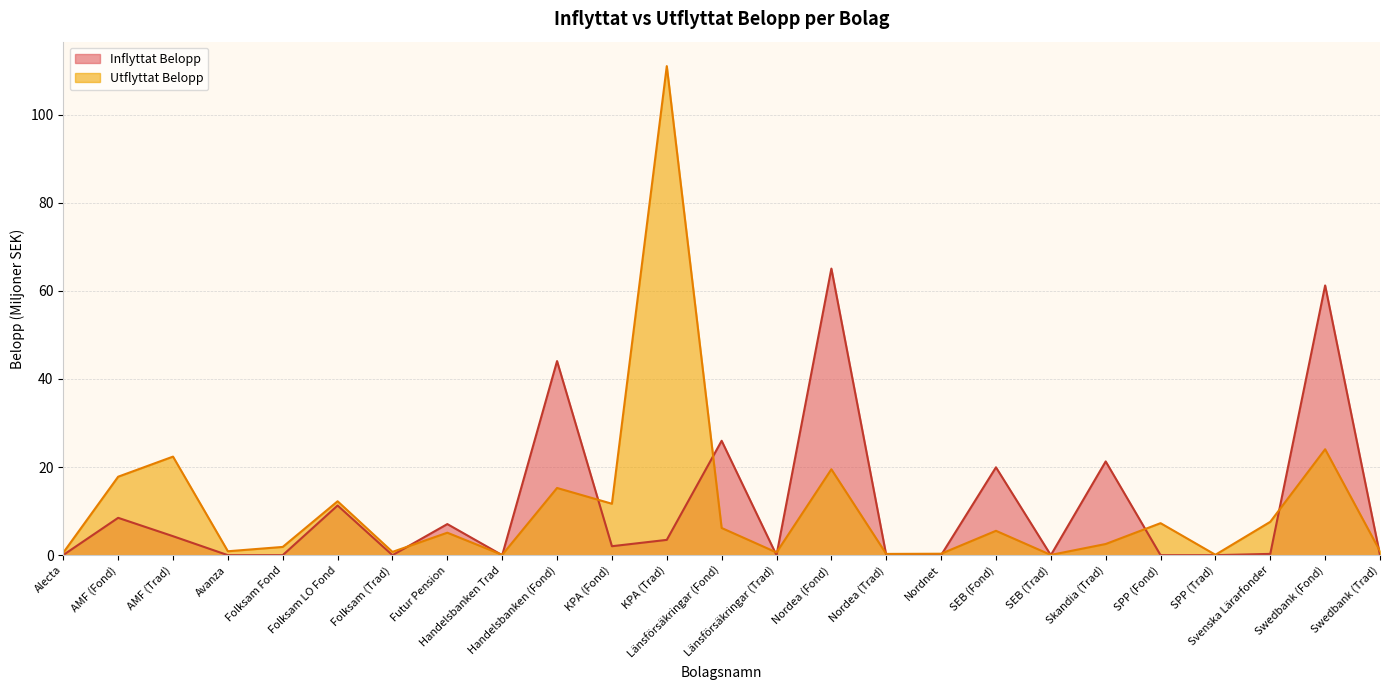

The Inflyttat Belopp series shows 7.2 at AMF (Trad). True or false?

False